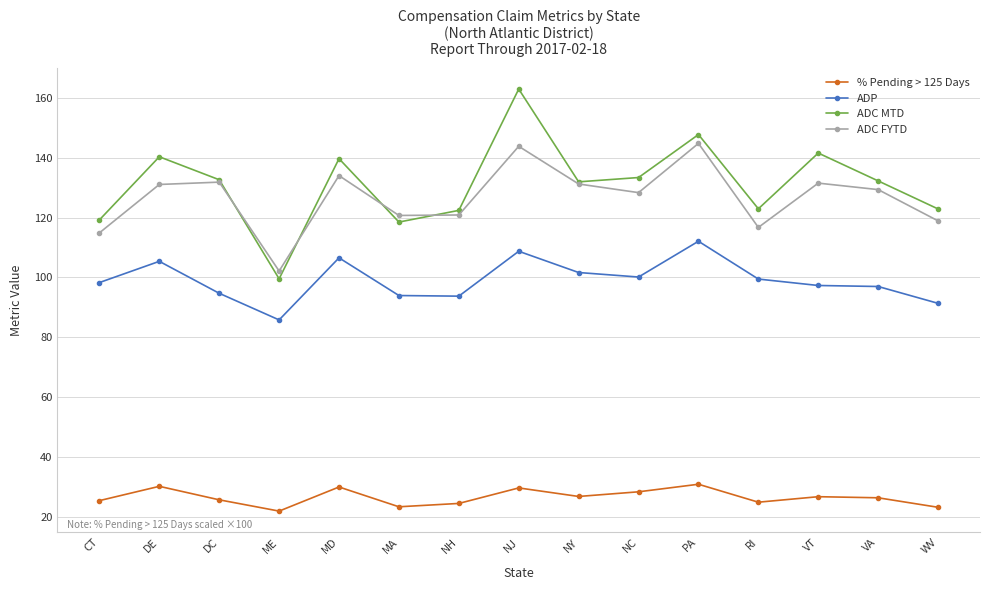

How many interior local valleys does the ADC FYTD series have?

4